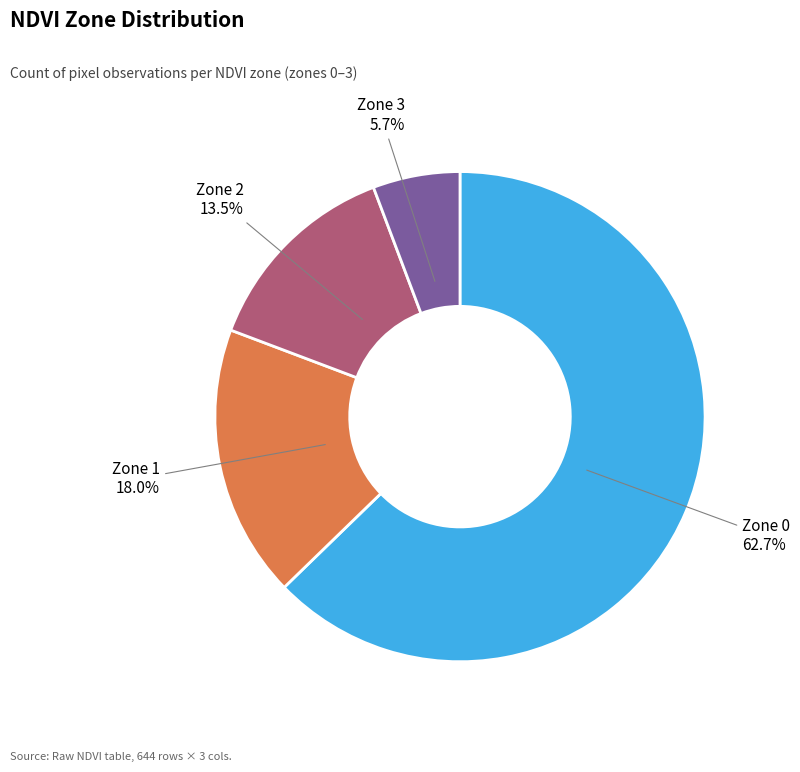

Is there any slice that represents more than half of the pie?

Yes